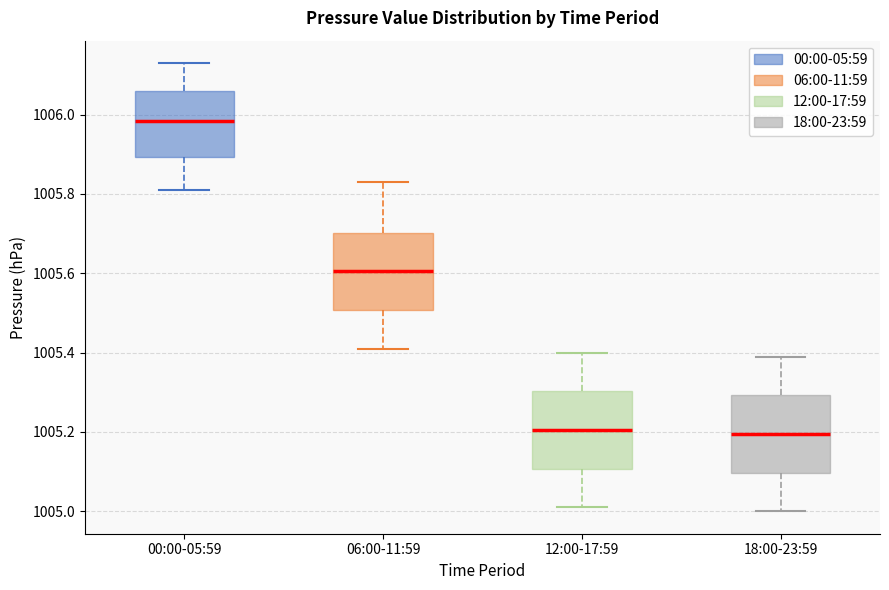

Reading left to right, transcribe this box plot: for each box, give where its median line is, the range the box spans, and where its two whiskers end, as read against the y-axis. The values are not printed on the chart, so give them approximately, as read against the axis.

00:00-05:59: median 1005.98, box 1005.90 to 1006.06, whiskers 1005.82 to 1006.14
06:00-11:59: median 1005.60, box 1005.50 to 1005.70, whiskers 1005.42 to 1005.84
12:00-17:59: median 1005.20, box 1005.10 to 1005.30, whiskers 1005.02 to 1005.40
18:00-23:59: median 1005.20, box 1005.10 to 1005.30, whiskers 1005.00 to 1005.40